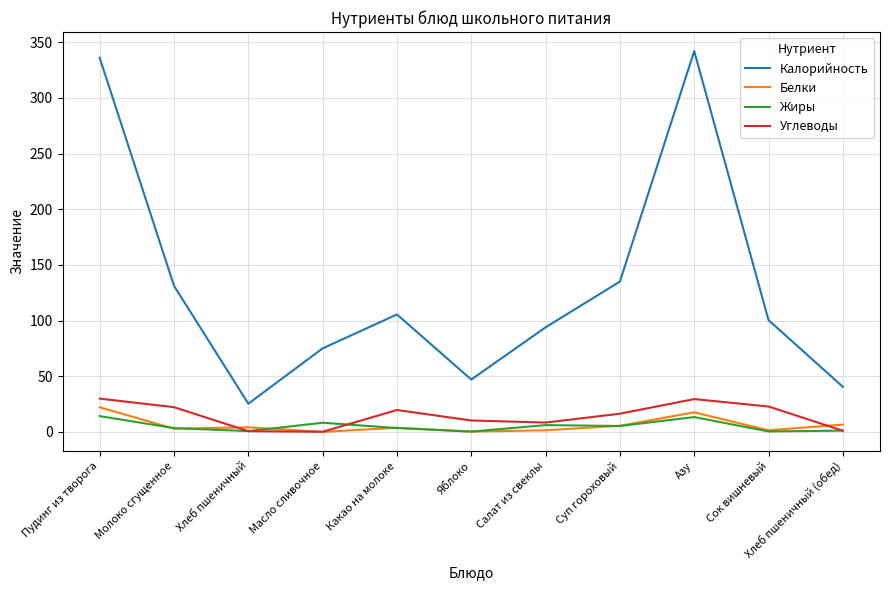

What is the maximum value for Жиры?

14.2